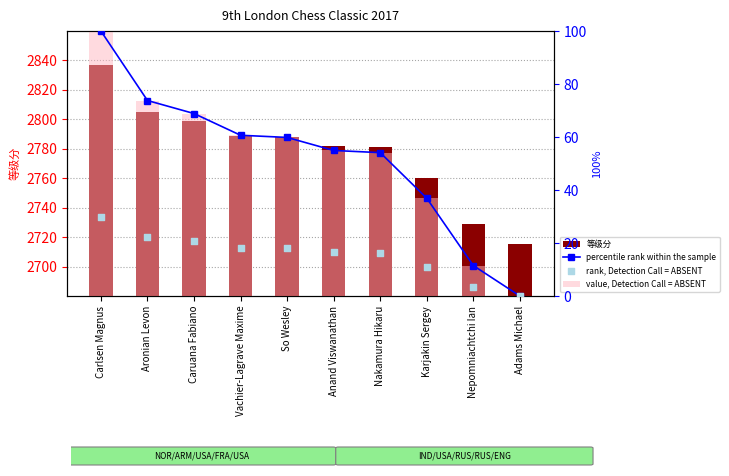

Is the value of rank, Detection Call = ABSENT at Caruana Fabiano greater than the value of value, Detection Call = ABSENT at Aronian Levon?

No